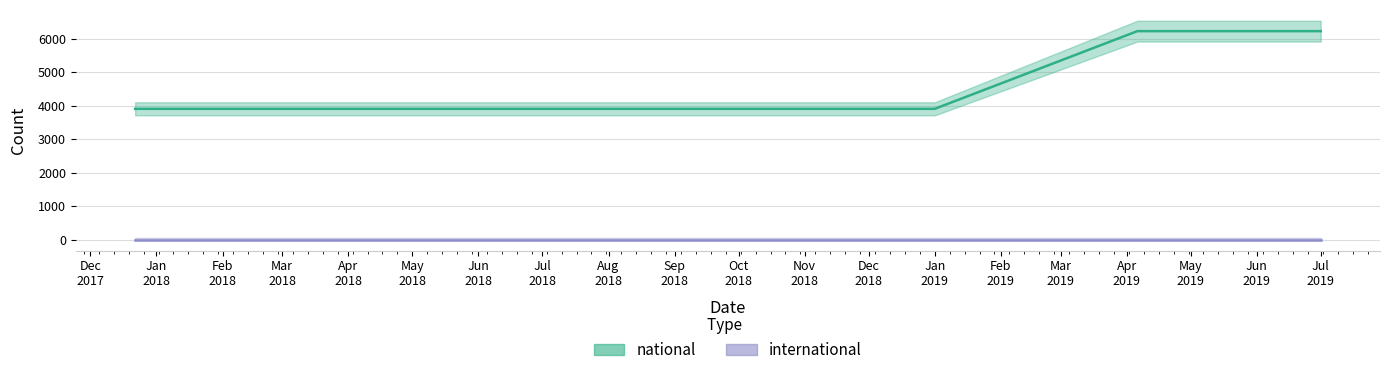

What is the difference between the maximum and minimum values?

2320